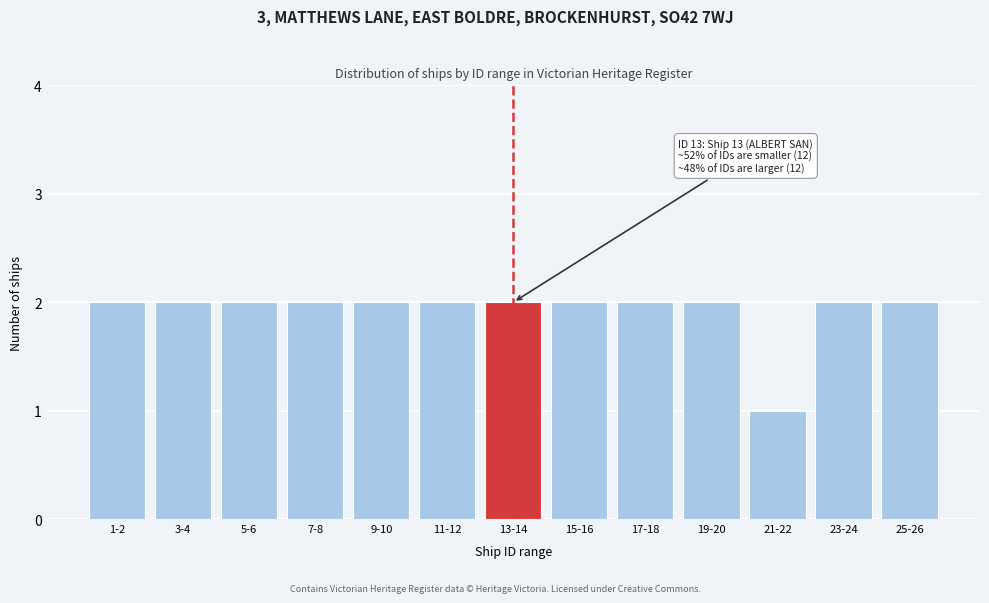

Reading left to right, extract all data points from this chart.

2	2	2	2	2	2	2	2	2	2	1	2	2